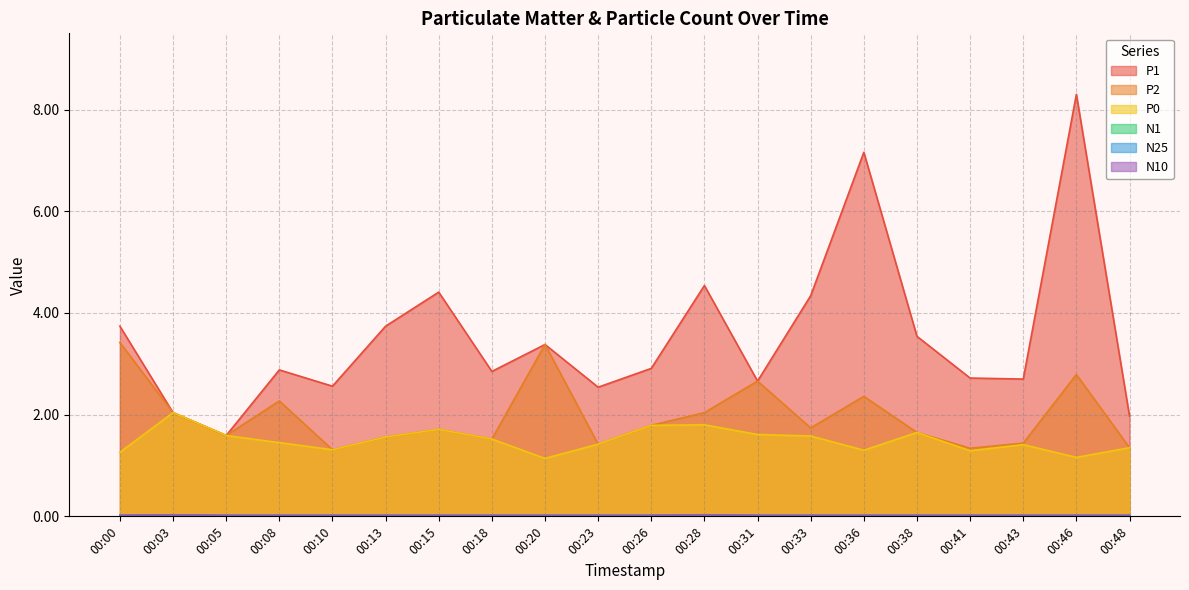

Which category has the lowest value in the P1 series?

00:05